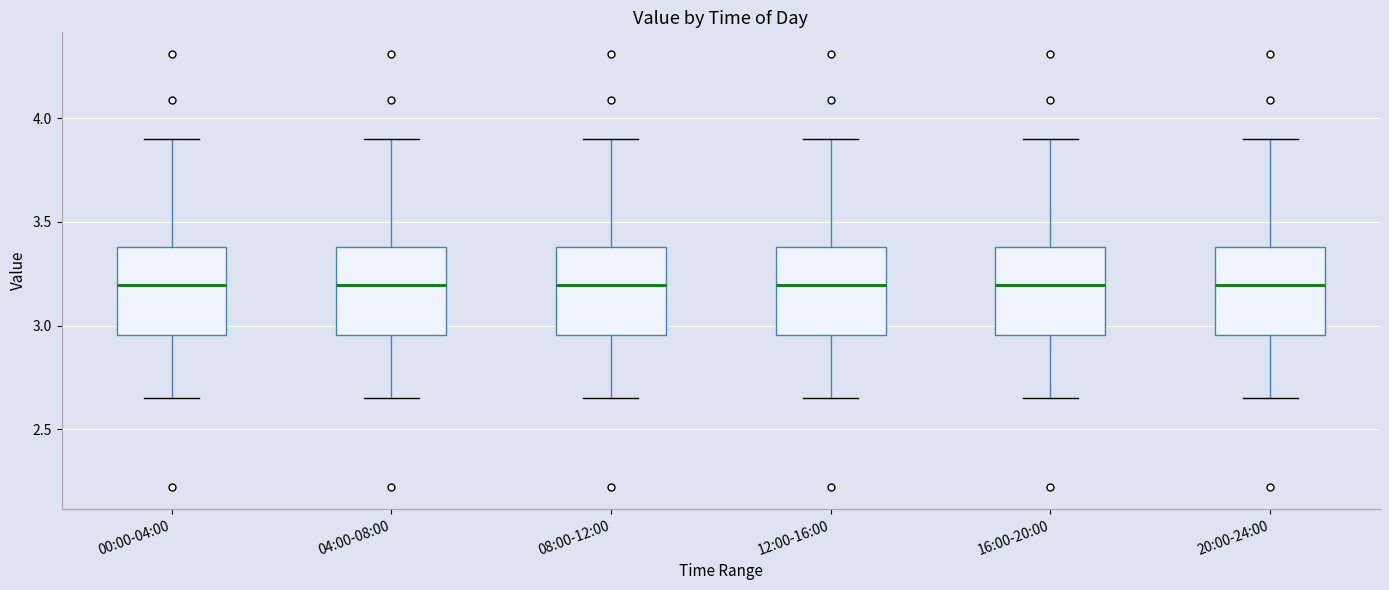

Where is the upper edge of the box for 04:00-08:00 on the y-axis? The values are not printed on the chart, so give them approximately, as read against the axis.

3.40